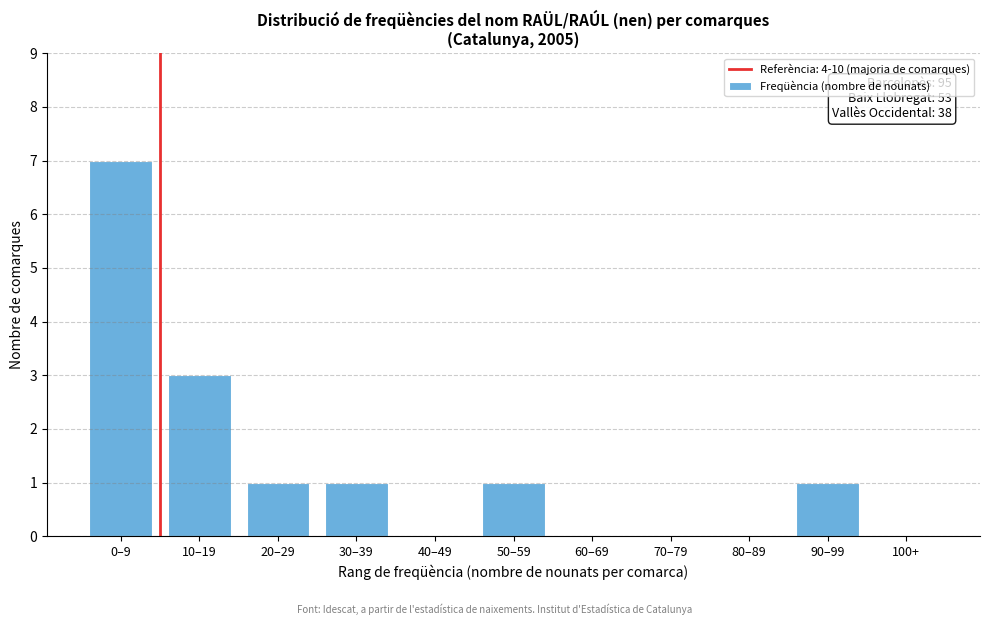

Reading left to right, extract all data points from this chart.

0–9=7	10–19=3	20–29=1	30–39=1	40–49=0	50–59=1	60–69=0	70–79=0	80–89=0	90–99=1	100+=0